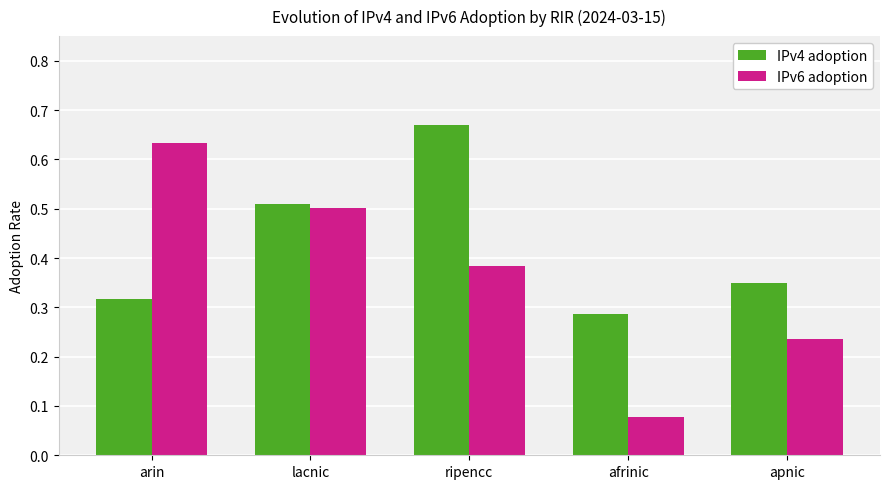

Count the IPv4 adoption values in the range 0 to 1.

5